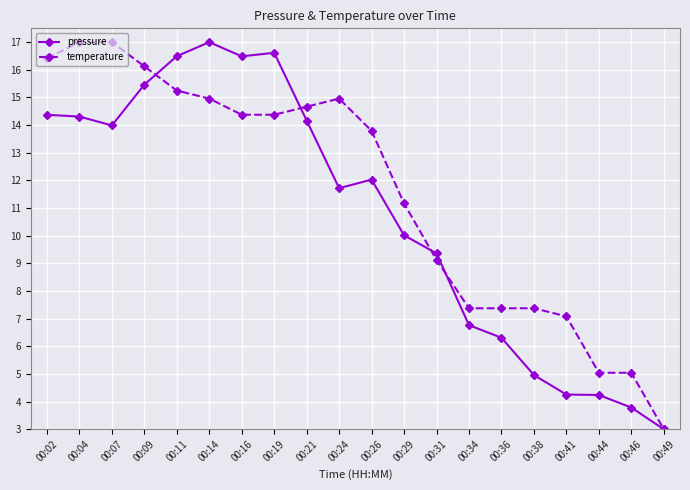

List the series in order of their overall mean, lowest first.

pressure, temperature